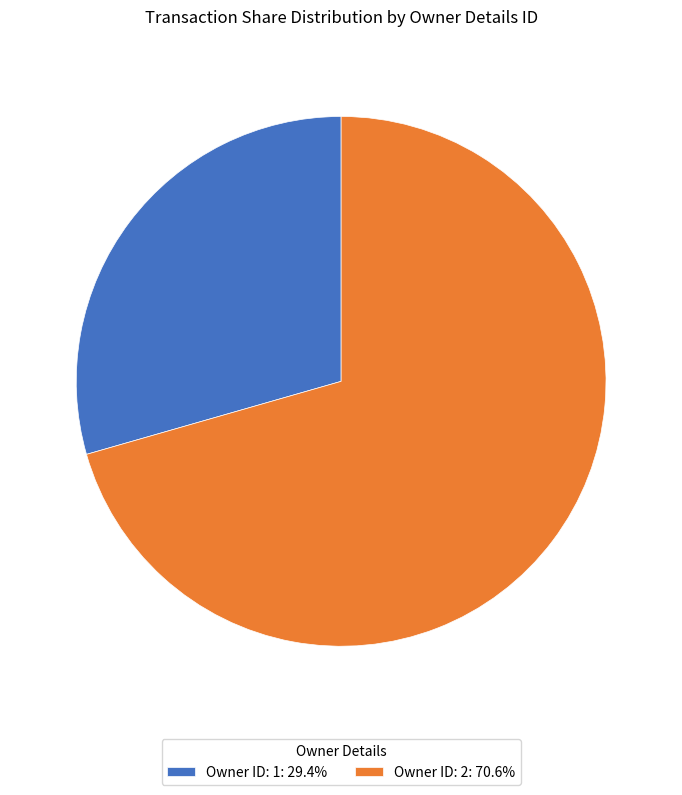

Approximately how many times larger is the value at Owner ID: 2: 70.6% compared to Owner ID: 1: 29.4%?

2.4